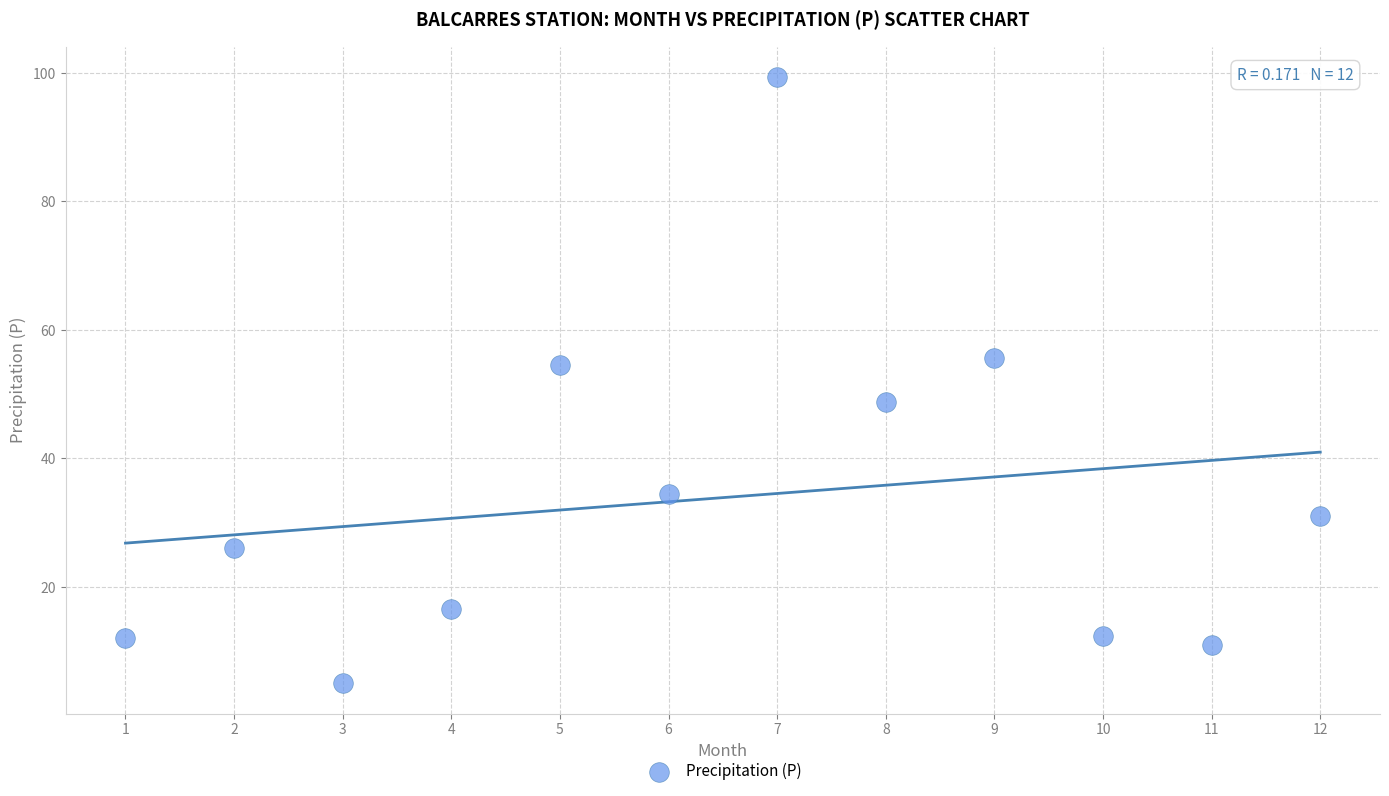

What is the range of X values (max minus min)?

11.0